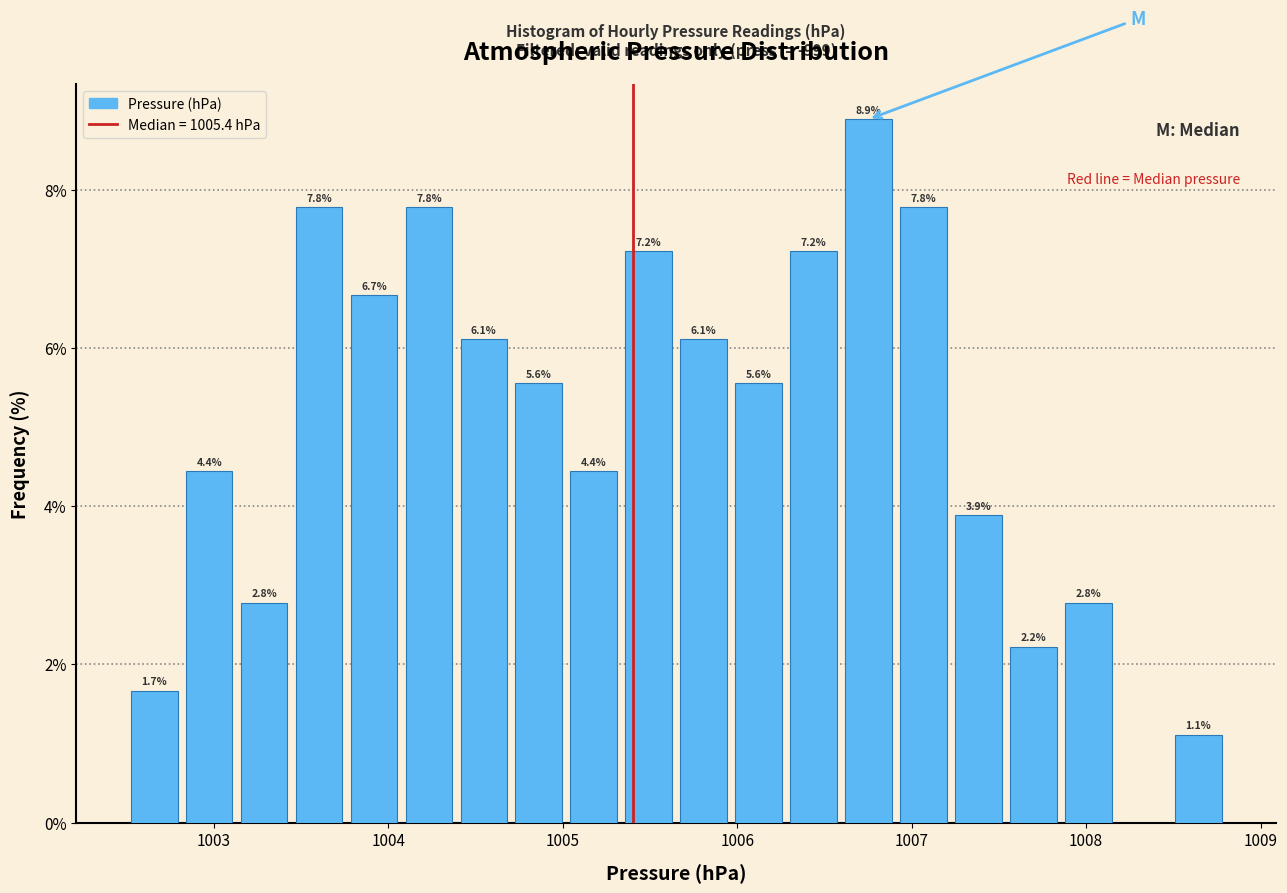

Around what value on the x-axis is the tallest bar? Give the approximate position of its centre, as read against the axis.

1006.8